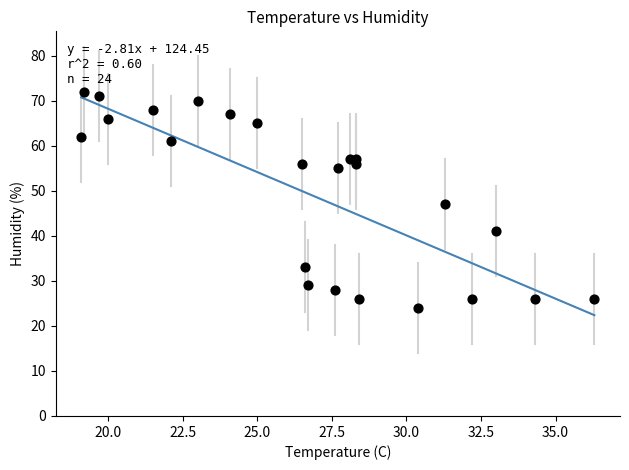

What Y value in the scatter plot is closest to 48?

47